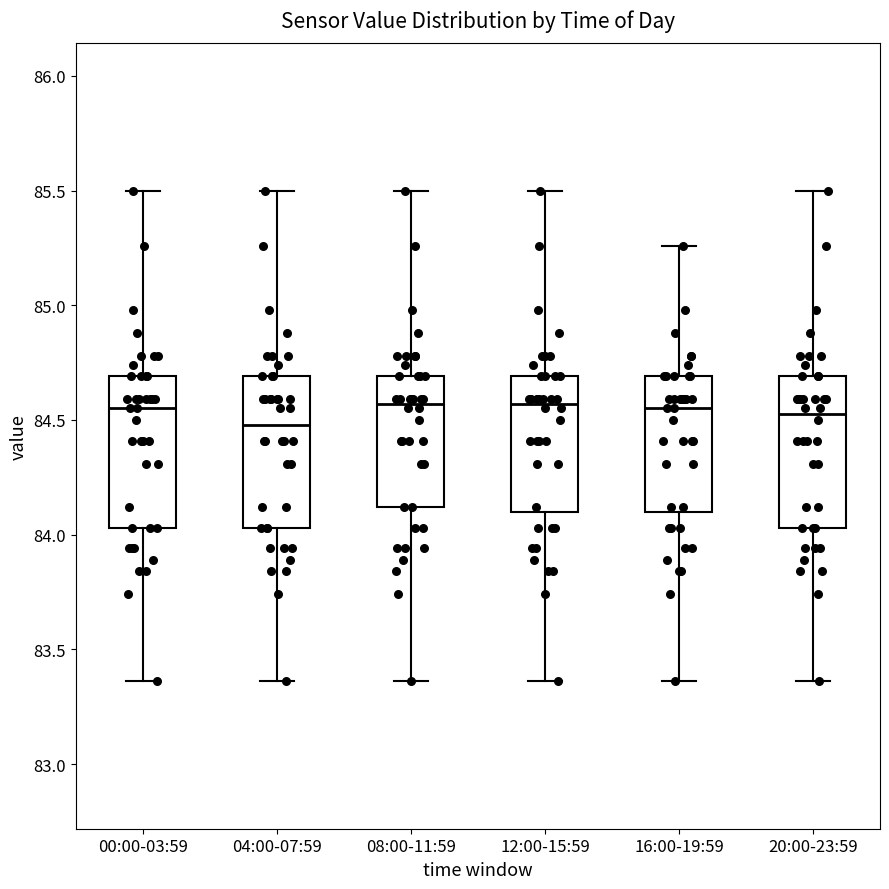

Reading left to right, read every box against the y-axis: the position of its median line, the range the box covers, and the ends of its whiskers. The values are not printed on the chart, so give them approximately, as read against the axis.

00:00-03:59: median 84.55, box 84.05 to 84.70, whiskers 83.35 to 85.50
04:00-07:59: median 84.50, box 84.05 to 84.70, whiskers 83.35 to 85.50
08:00-11:59: median 84.55, box 84.10 to 84.70, whiskers 83.35 to 85.50
12:00-15:59: median 84.55, box 84.10 to 84.70, whiskers 83.35 to 85.50
16:00-19:59: median 84.55, box 84.10 to 84.70, whiskers 83.35 to 85.25
20:00-23:59: median 84.55, box 84.05 to 84.70, whiskers 83.35 to 85.50